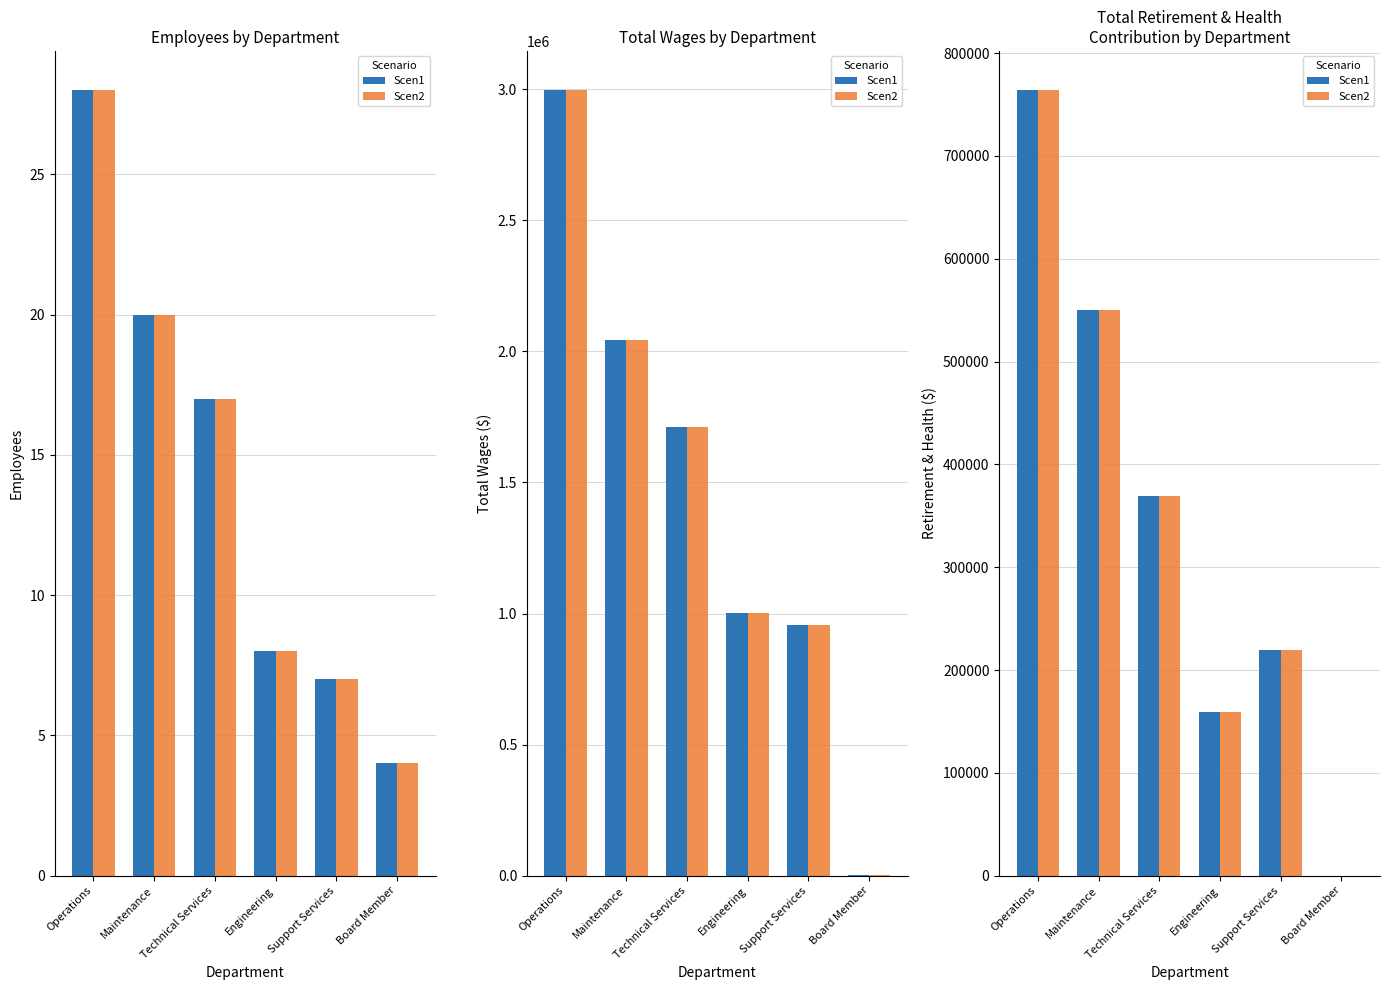

What is the value of the Scen1 bar at the 3rd from the left?

369602